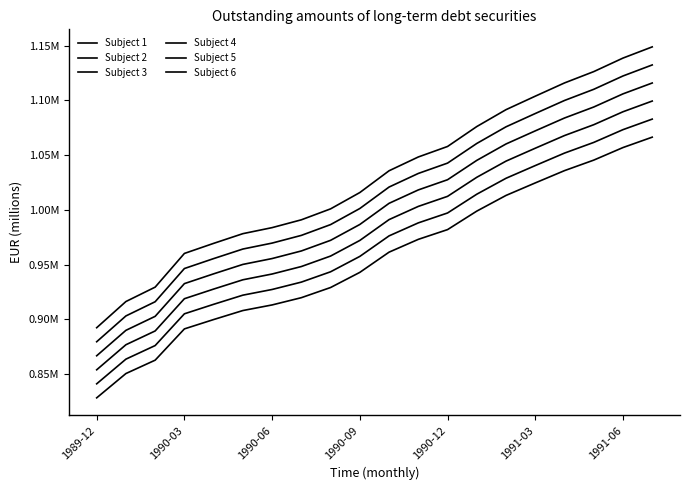

What is the value of the Subject 2 point at the 10th from the left?

957433.7